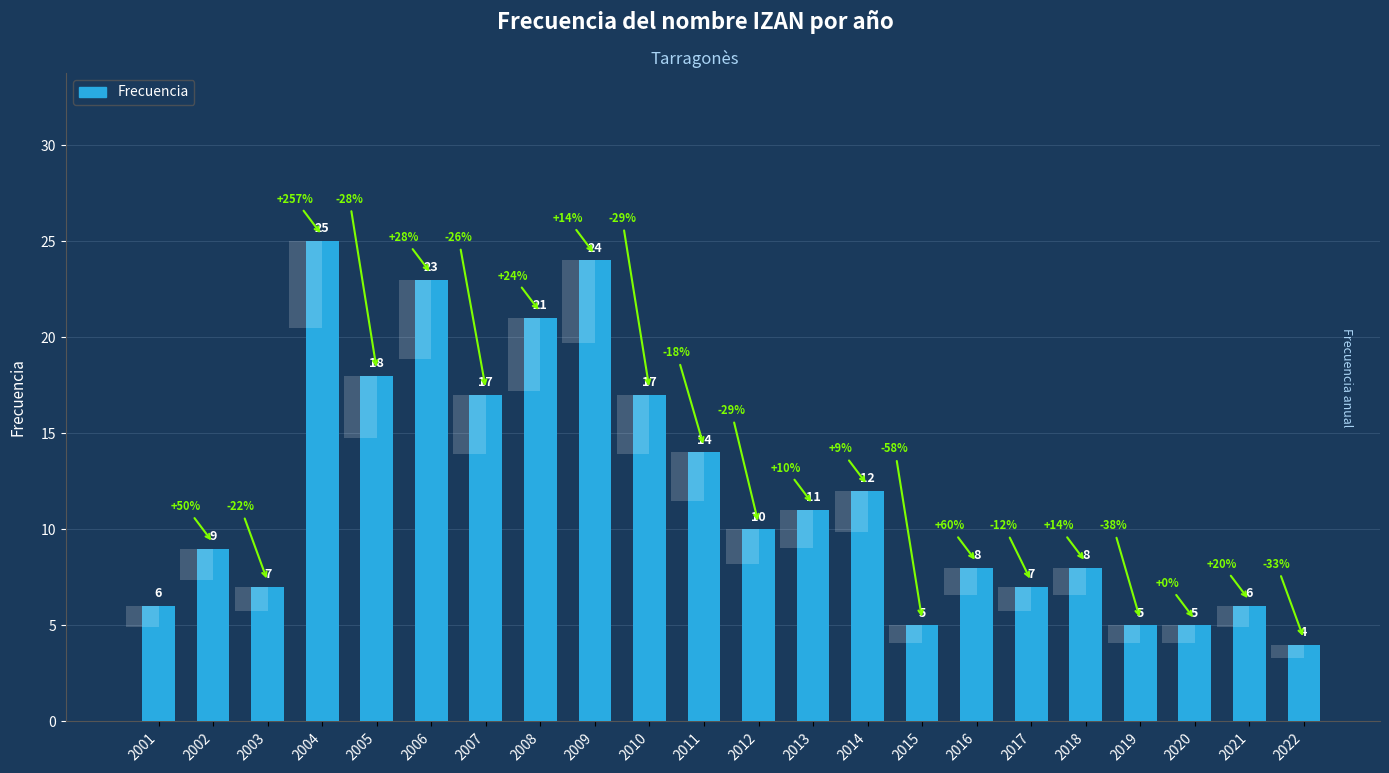

What is the ratio of the value at 2013 to the value at 2019?

2.2